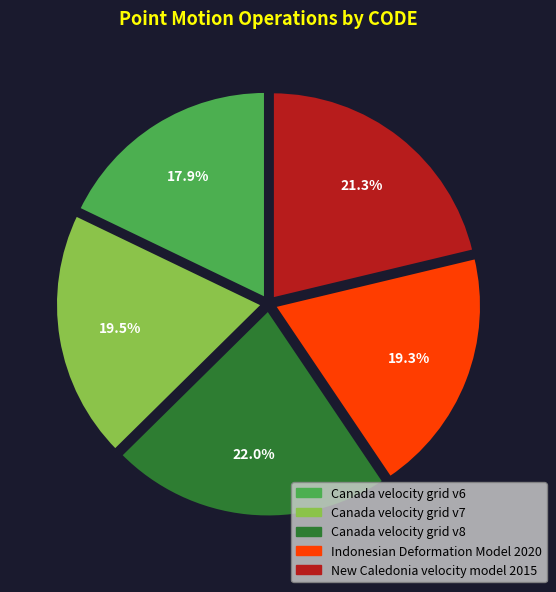

How many slices are in this pie chart?

5